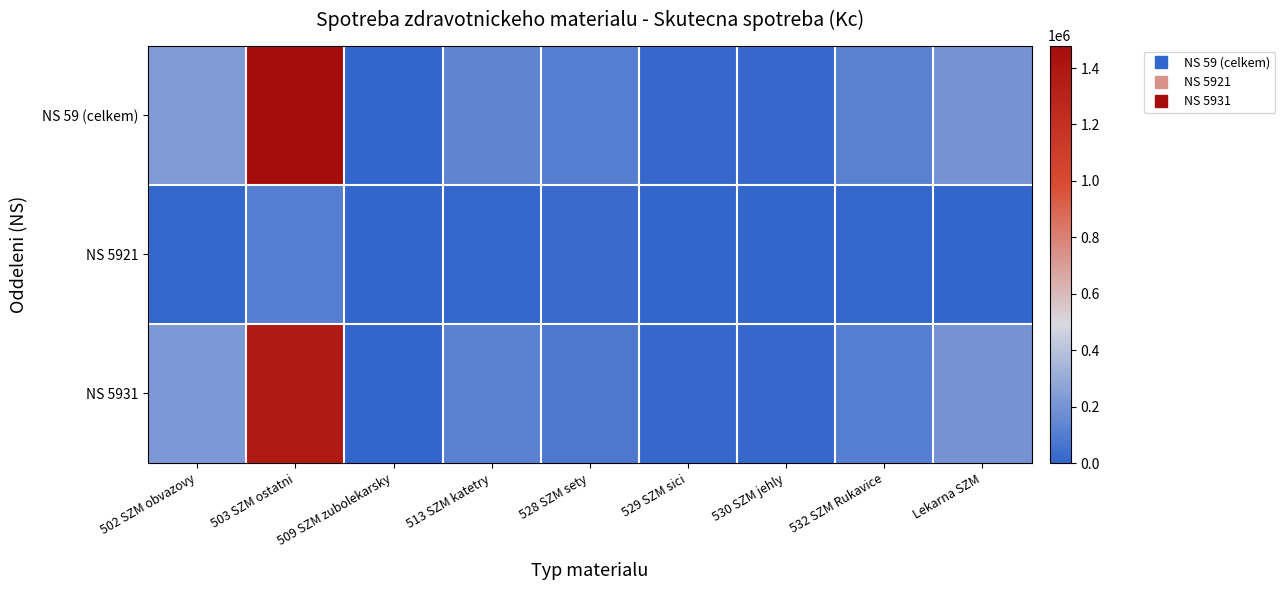

Reading left to right, what are all the values shown in this chart?

NS 59 (celkem): 502 SZM obvazovy=227748.0	503 SZM ostatni=1479454.9	509 SZM zubolekarsky=1928.0	513 SZM katetry=134509.2	528 SZM sety=109369.7	529 SZM sici=12725.0	530 SZM jehly=17308.8	532 SZM Rukavice=118032.5	Lekarna SZM=199047.6
NS 5921: 502 SZM obvazovy=8072.7	503 SZM ostatni=106790.1	509 SZM zubolekarsky=0.0	513 SZM katetry=9019.9	528 SZM sety=24683.3	529 SZM sici=0.0	530 SZM jehly=5094.8	532 SZM Rukavice=11404.1	Lekarna SZM=0.0
NS 5931: 502 SZM obvazovy=219675.3	503 SZM ostatni=1372664.9	509 SZM zubolekarsky=1928.0	513 SZM katetry=125489.3	528 SZM sety=84686.4	529 SZM sici=12725.0	530 SZM jehly=12214.0	532 SZM Rukavice=106628.4	Lekarna SZM=199047.6